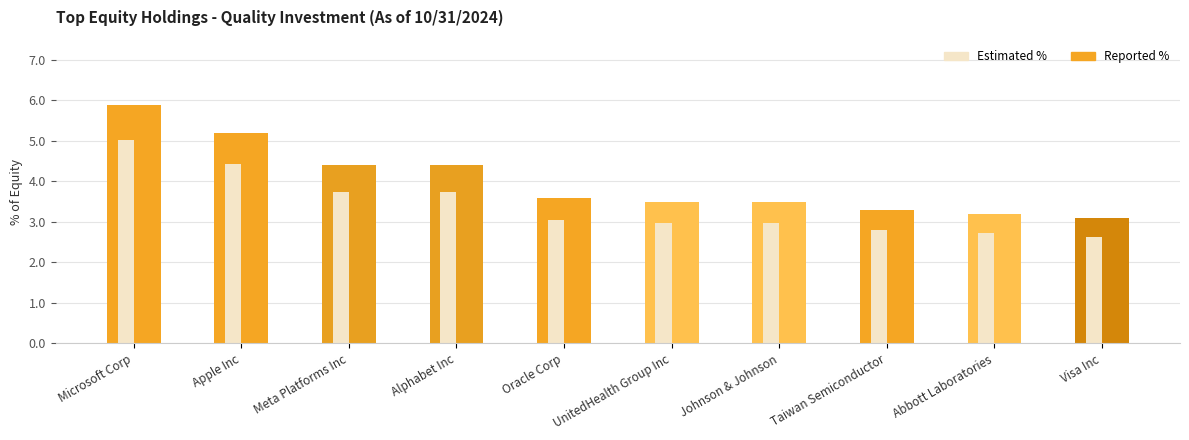

How many series are shown in this chart?

1